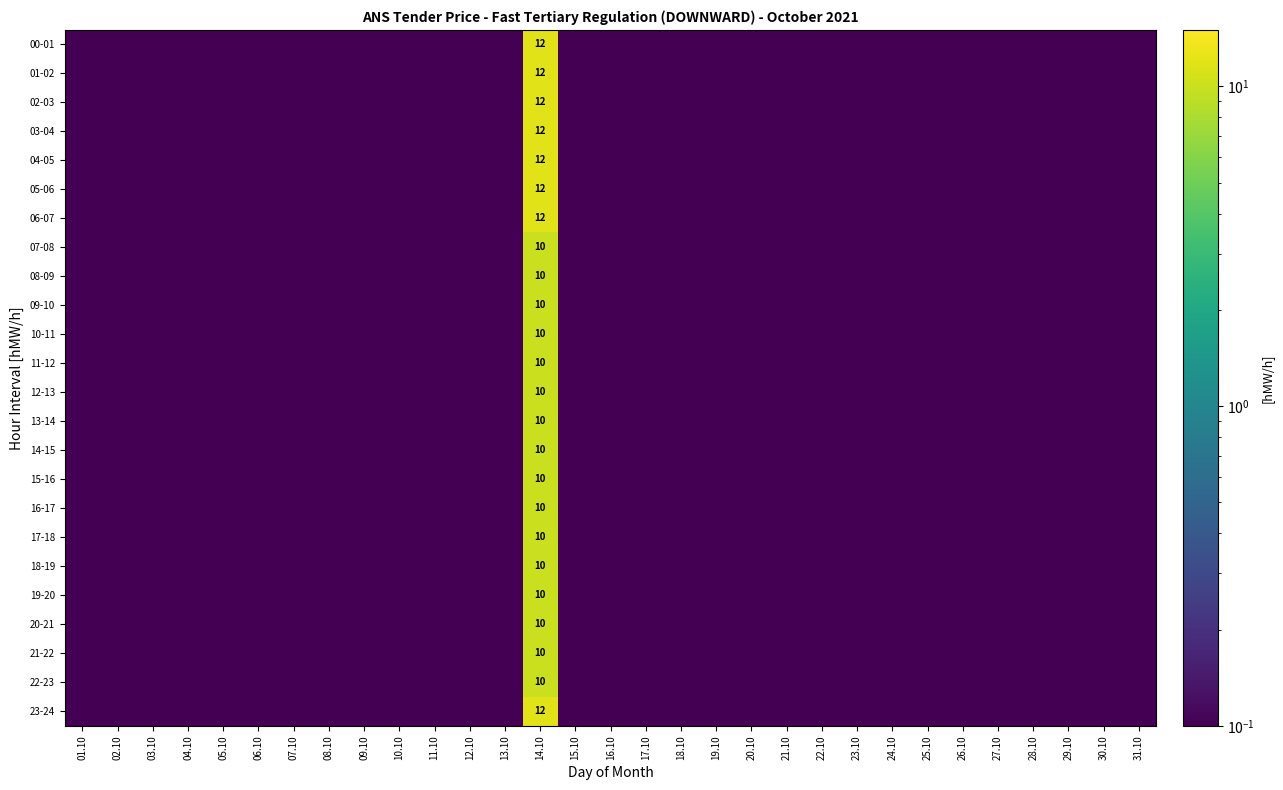

List the labels in order of 19-20 value, largest first.

14.10, 01.10, 02.10, 03.10, 04.10, 05.10, 06.10, 07.10, 08.10, 09.10, 10.10, 11.10, 12.10, 13.10, 15.10, 16.10, 17.10, 18.10, 19.10, 20.10, 21.10, 22.10, 23.10, 24.10, 25.10, 26.10, 27.10, 28.10, 29.10, 30.10, 31.10